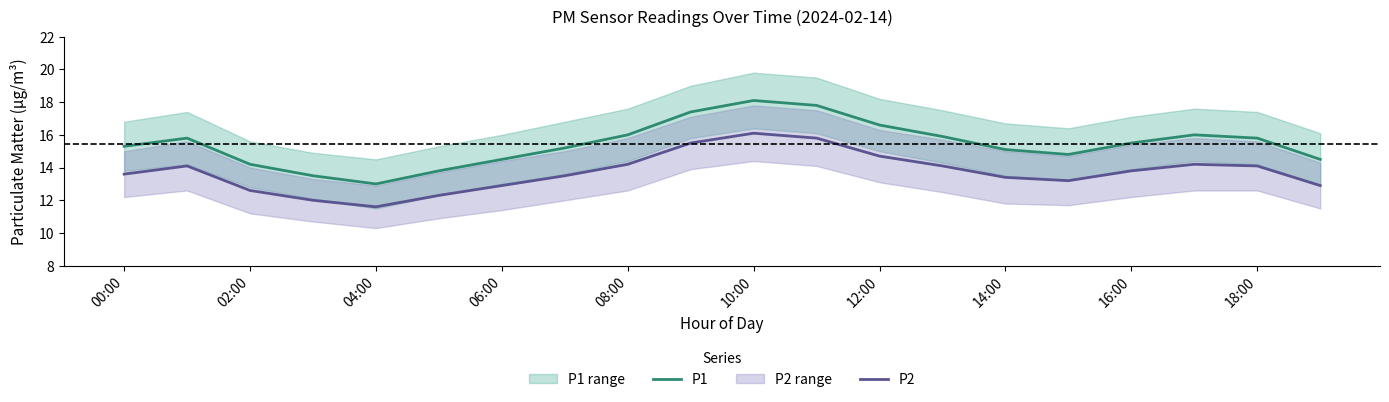

Is this an area chart (filled region under the line)?

No